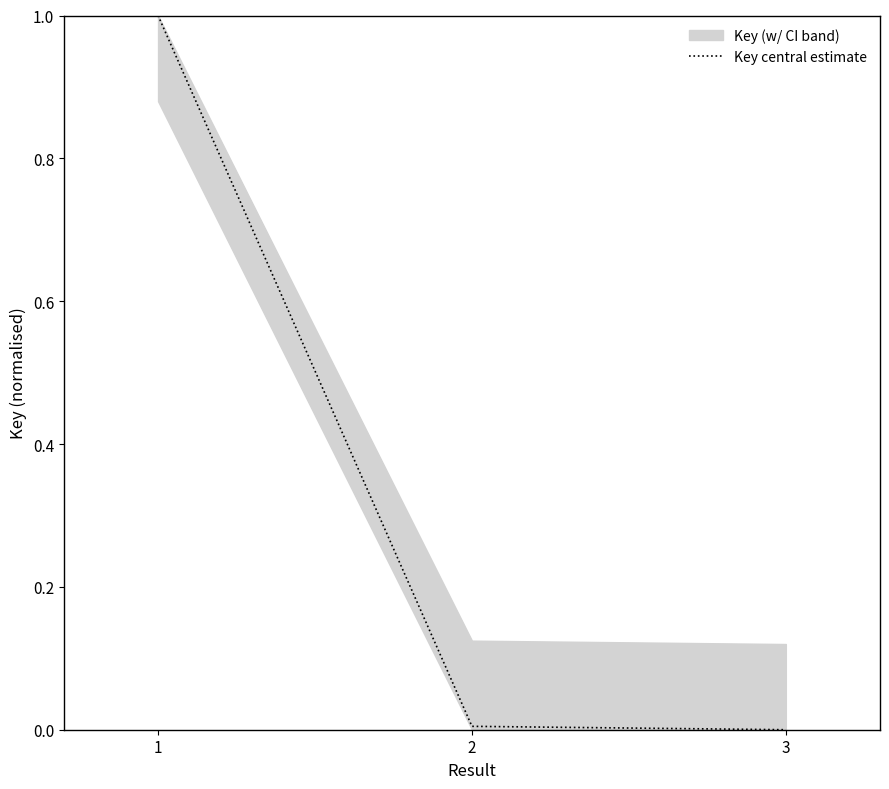

At which category does the chart reach its peak across all series?

1